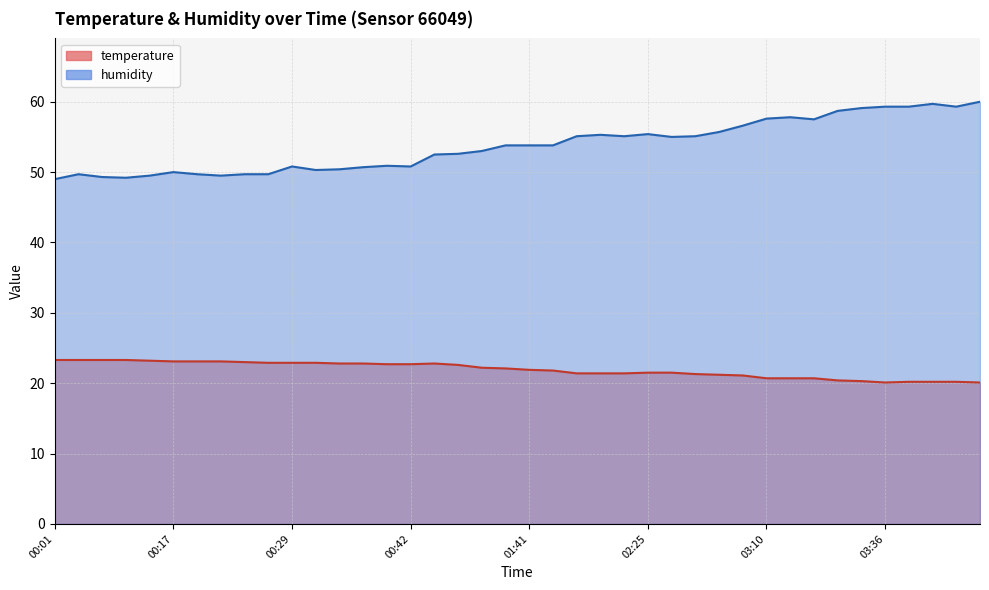

What position from the left is 00:19?

7